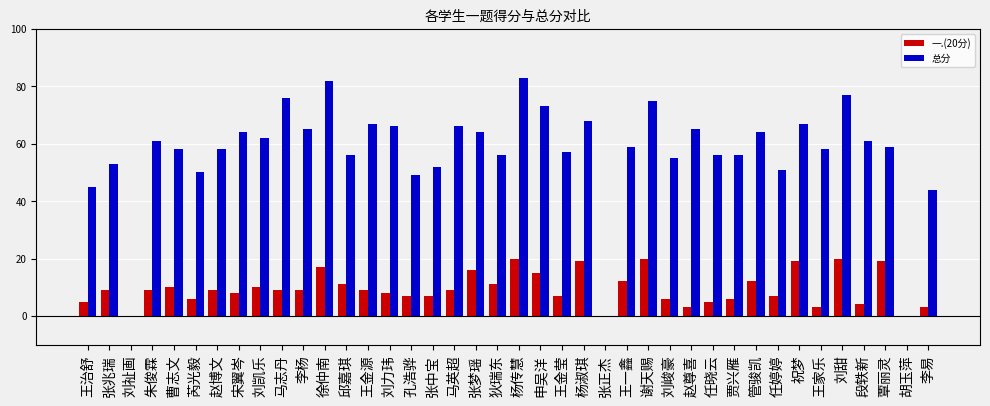

Reading right to left, extract all data points from this chart.

一.(20分): 3	0	19	4	20	3	19	7	12	6	5	3	6	20	12	0	19	7	15	20	11	16	9	7	7	8	9	11	17	9	9	10	8	9	6	10	9	0	9	5
总分: 44	0	59	61	77	58	67	51	64	56	56	65	55	75	59	0	68	57	73	83	56	64	66	52	49	66	67	56	82	65	76	62	64	58	50	58	61	0	53	45